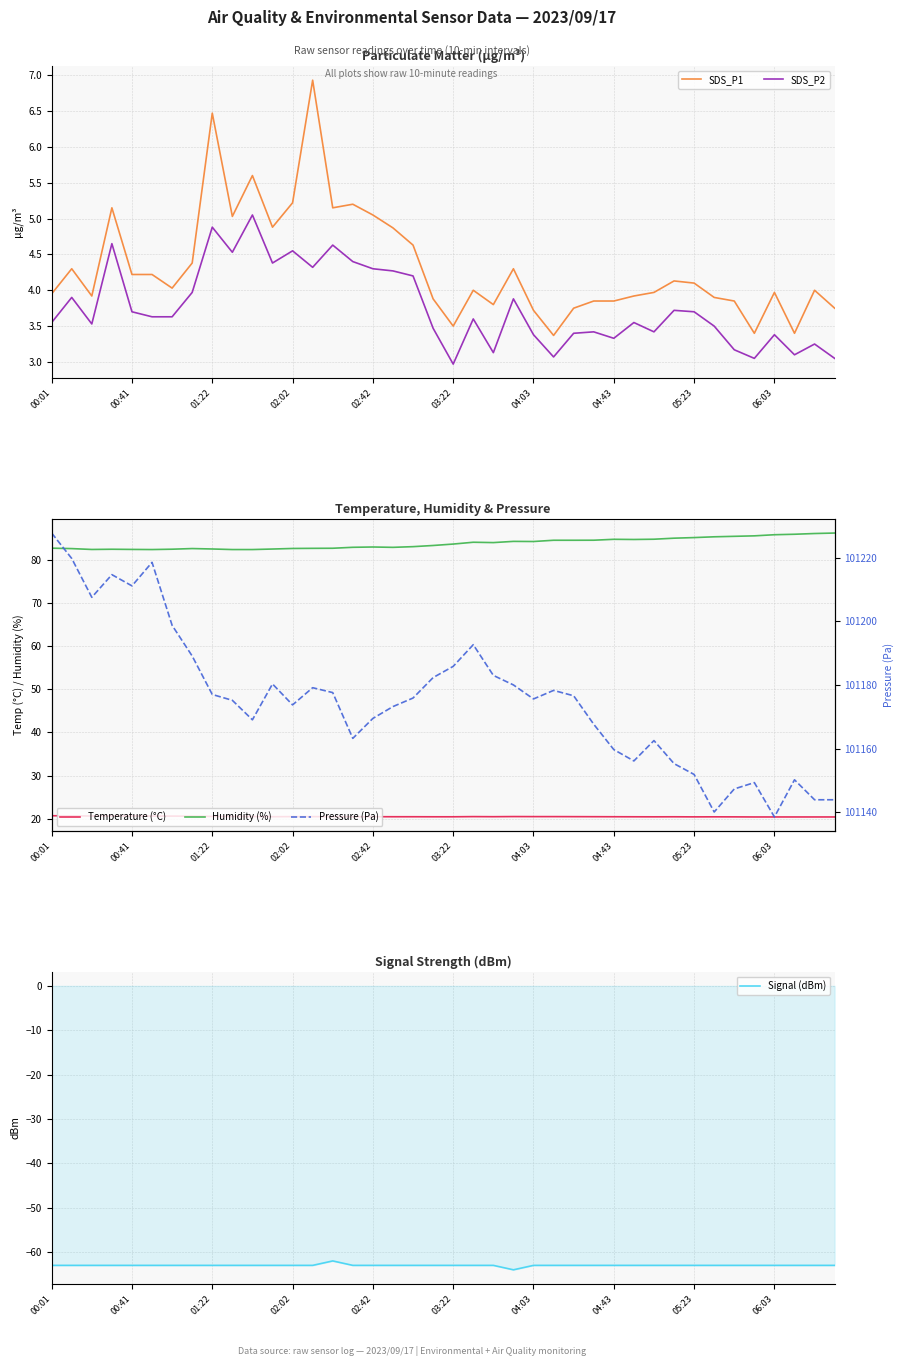

What is the highest value of the SDS_P1 series?

6.9